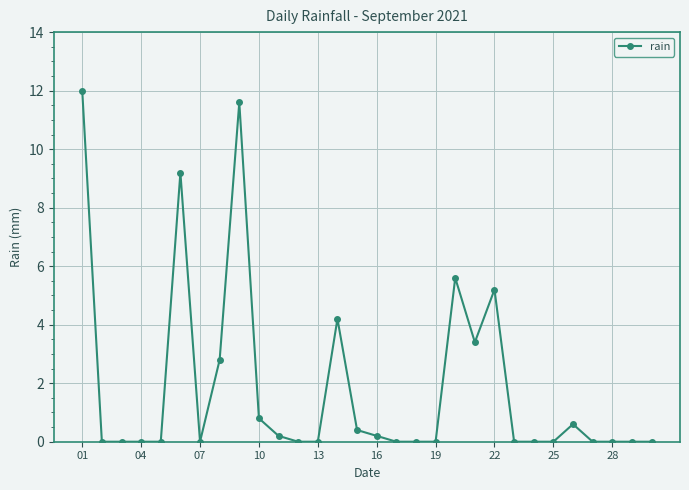

How many lines are shown in the chart?

1